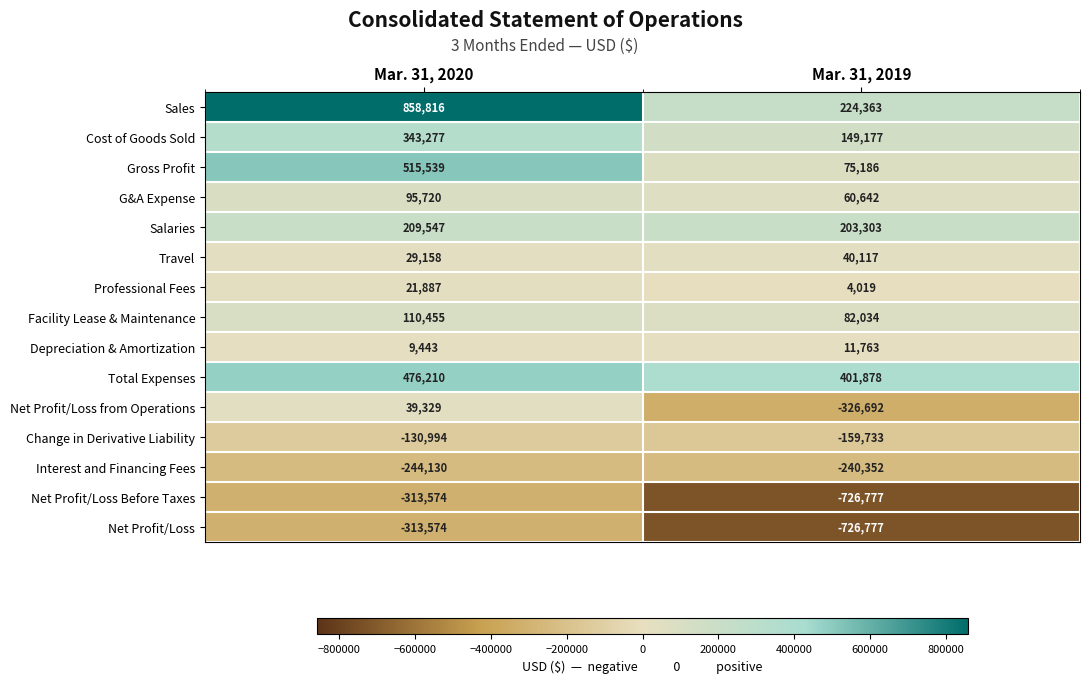

How many categories are shown in the chart?

2